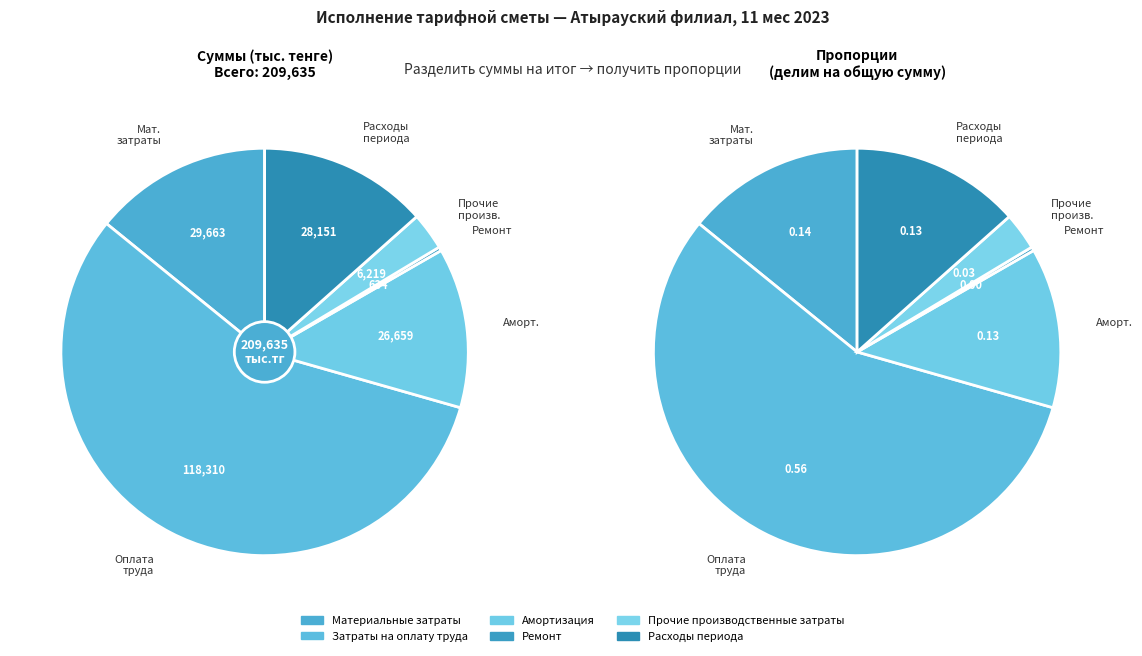

How many slices are in this pie chart?

6